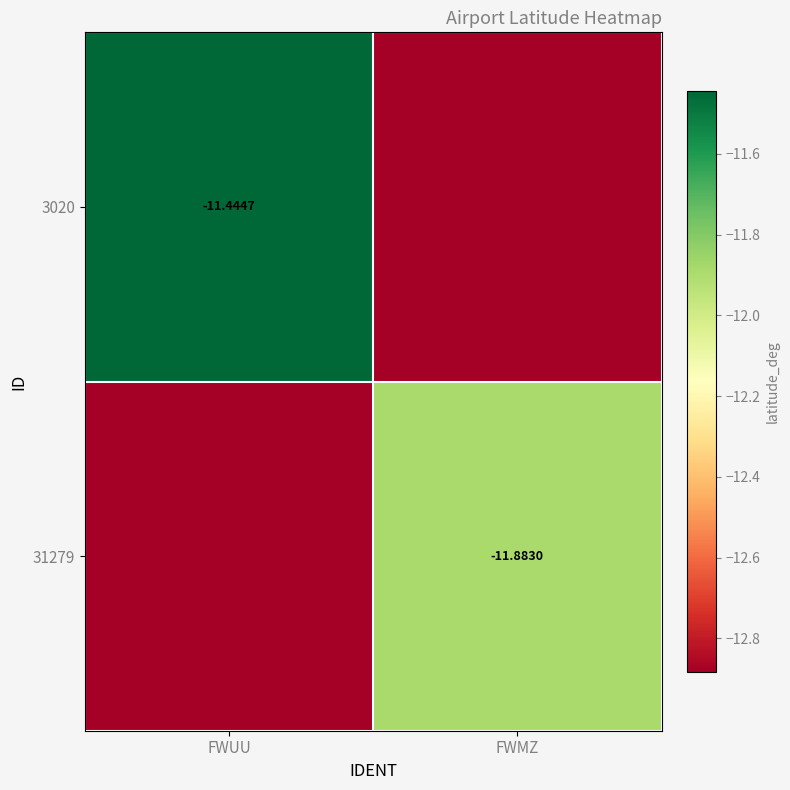

At which category is the sum across all series the highest?

FWUU